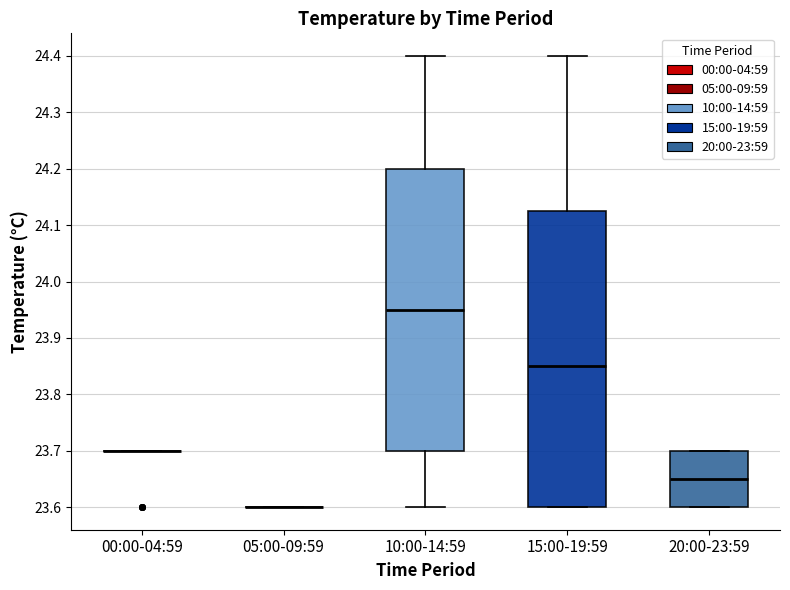

Where is the upper edge of the box for 20:00-23:59 on the y-axis? The values are not printed on the chart, so give them approximately, as read against the axis.

23.70